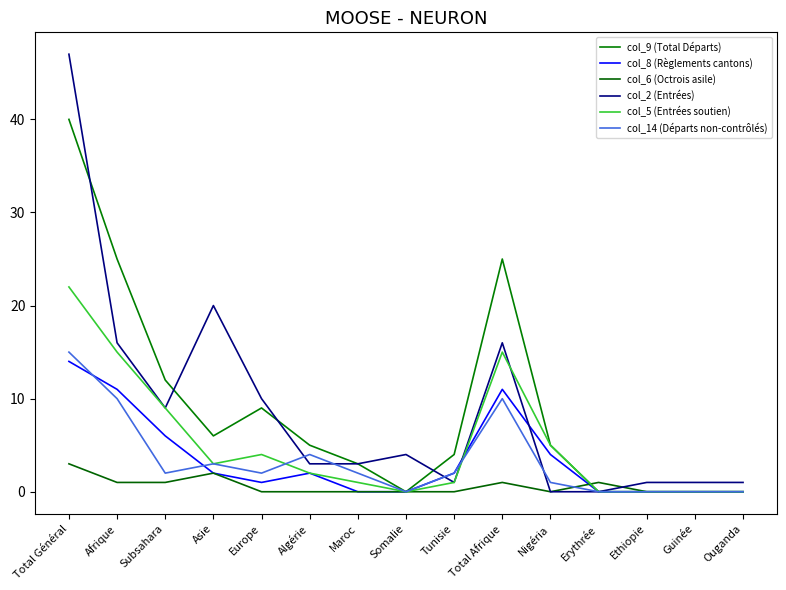

What is the total value across all series at Nigéria?

15